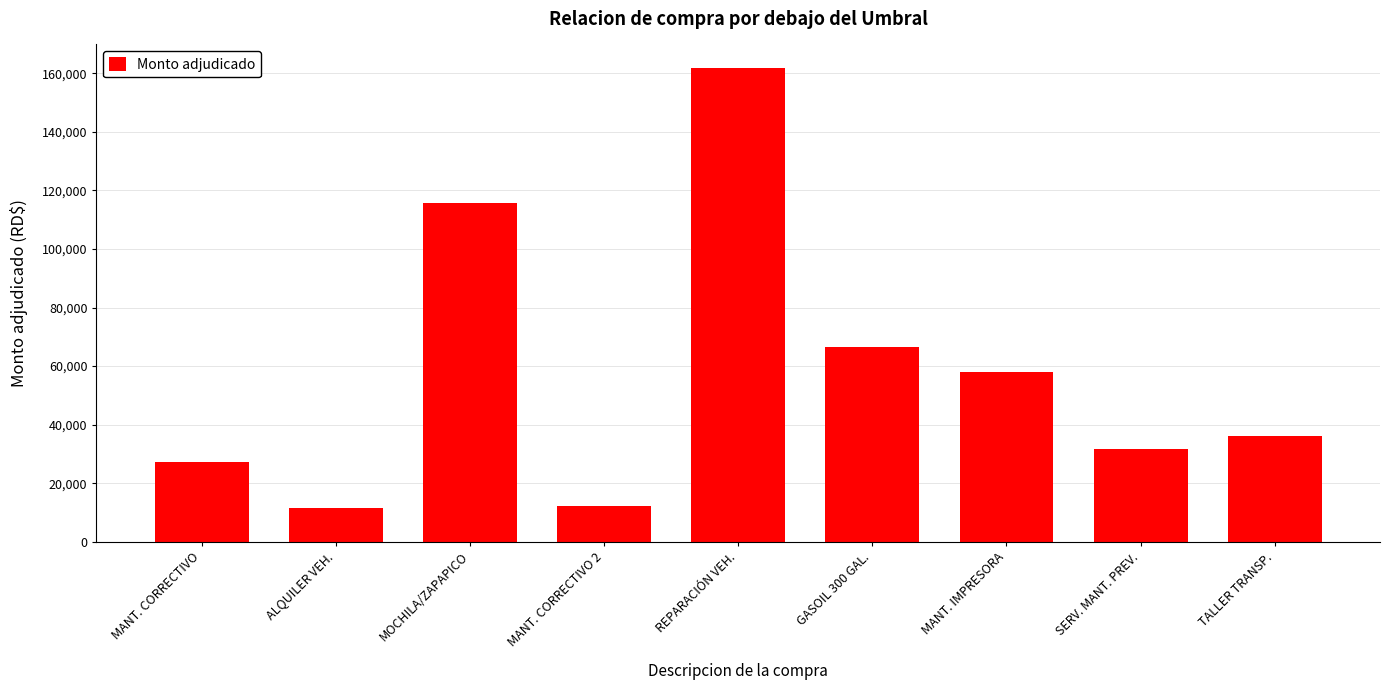

How many values are below 36000?

4